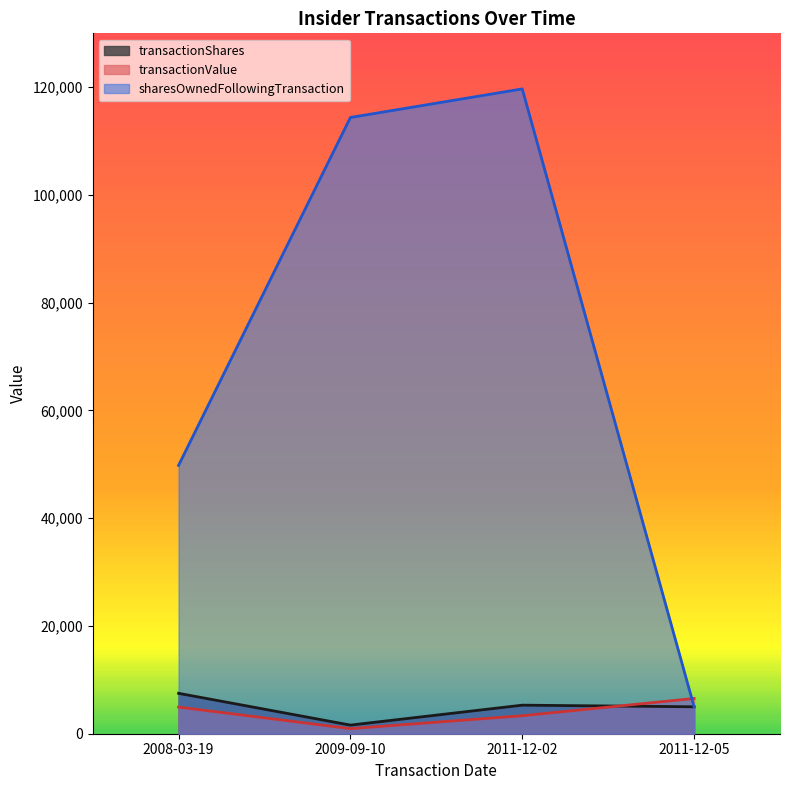

Rank the series at 2009-09-10 from highest to lowest value.

sharesOwnedFollowingTransaction, transactionShares, transactionValue